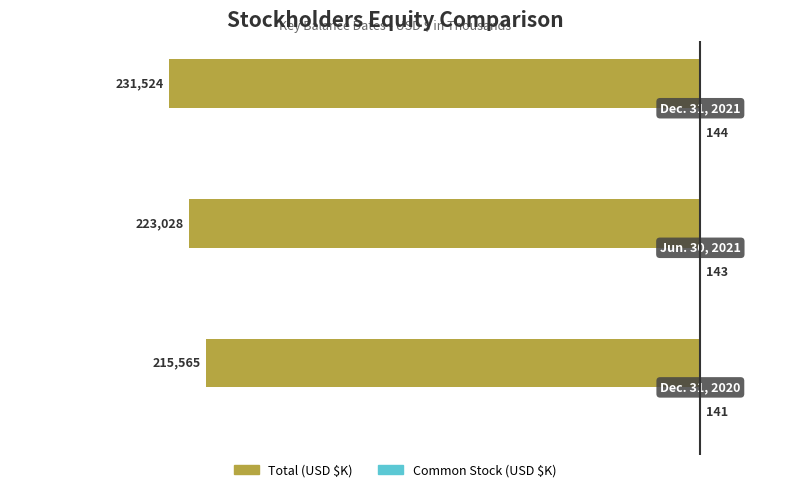

What is the maximum value shown in the chart?

144